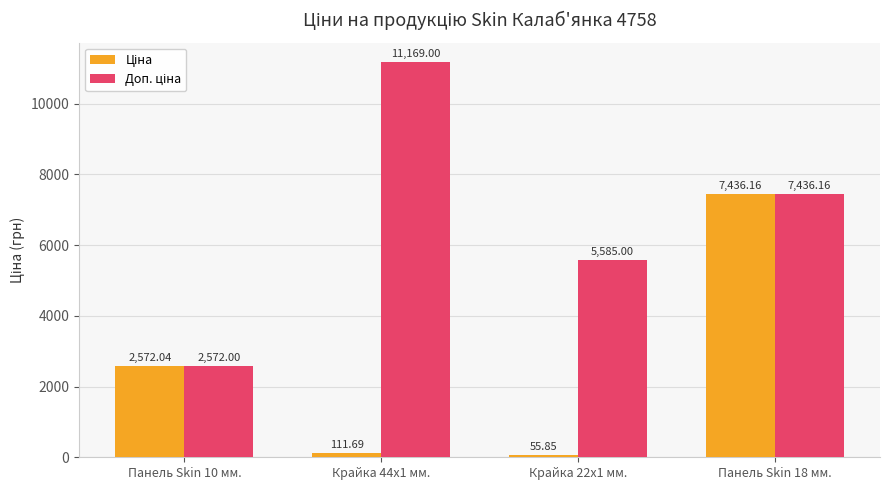

What is the total value across all series at Панель Skin 18 мм.?

14872.3